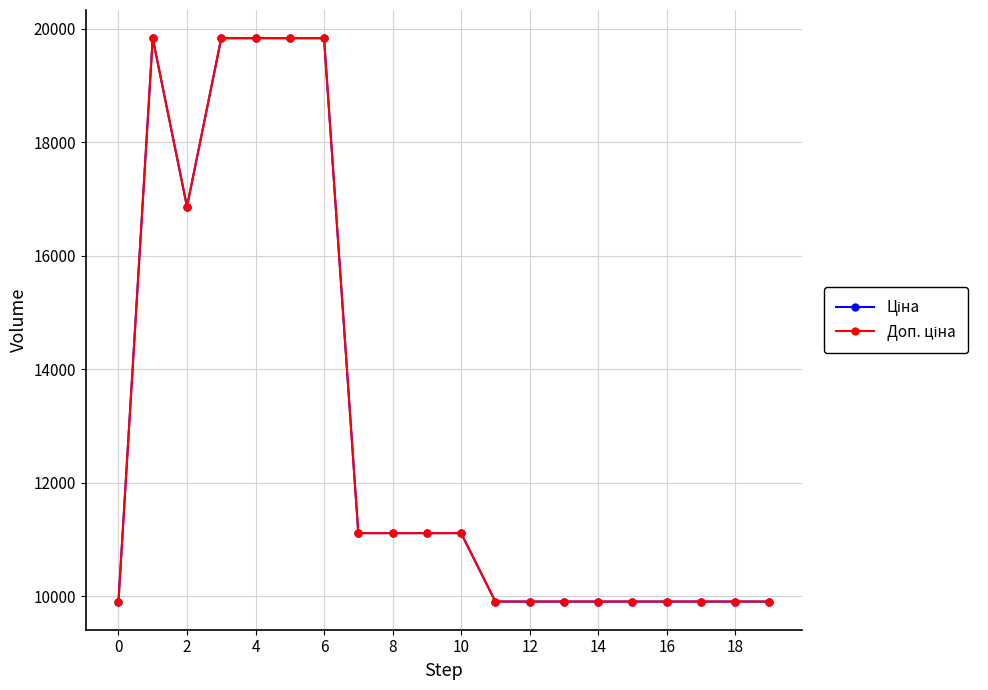

Does the chart have visible grid lines?

Yes